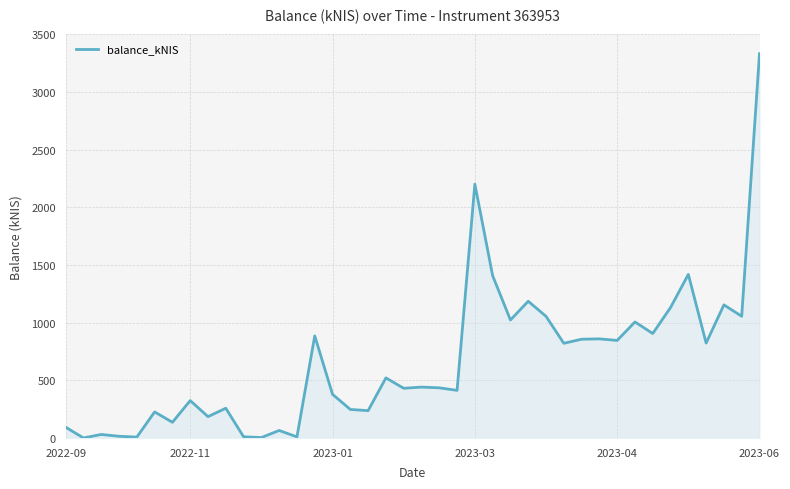

True or false: there are more than 2 points higher than both neighbors.

True